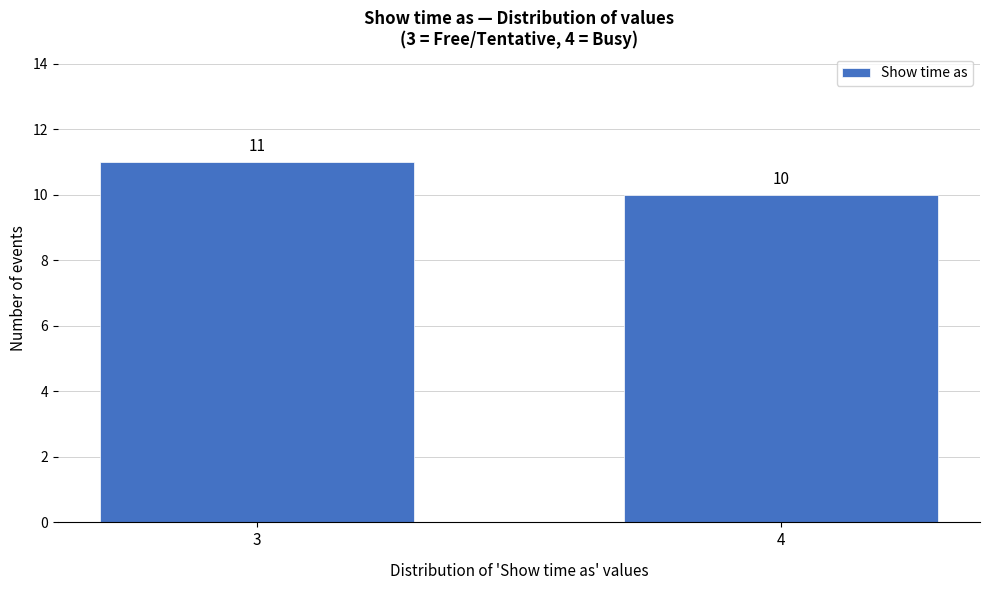

Reading left to right, transcribe all the data shown in this chart.

3=11	4=10